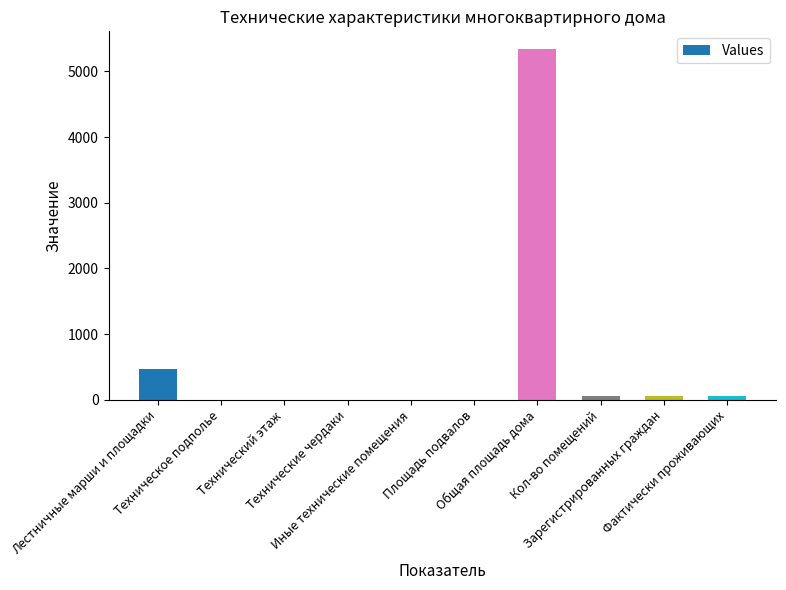

What is the difference between the values at Площадь подвалов and Лестничные марши и площадки?

474.4